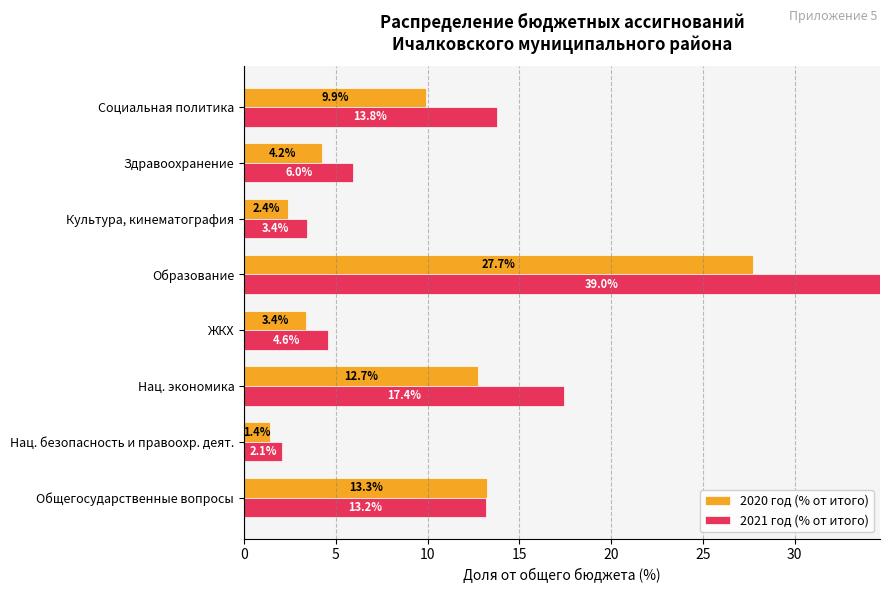

How many data points in 2021 год (% от итого) are above 13?

4